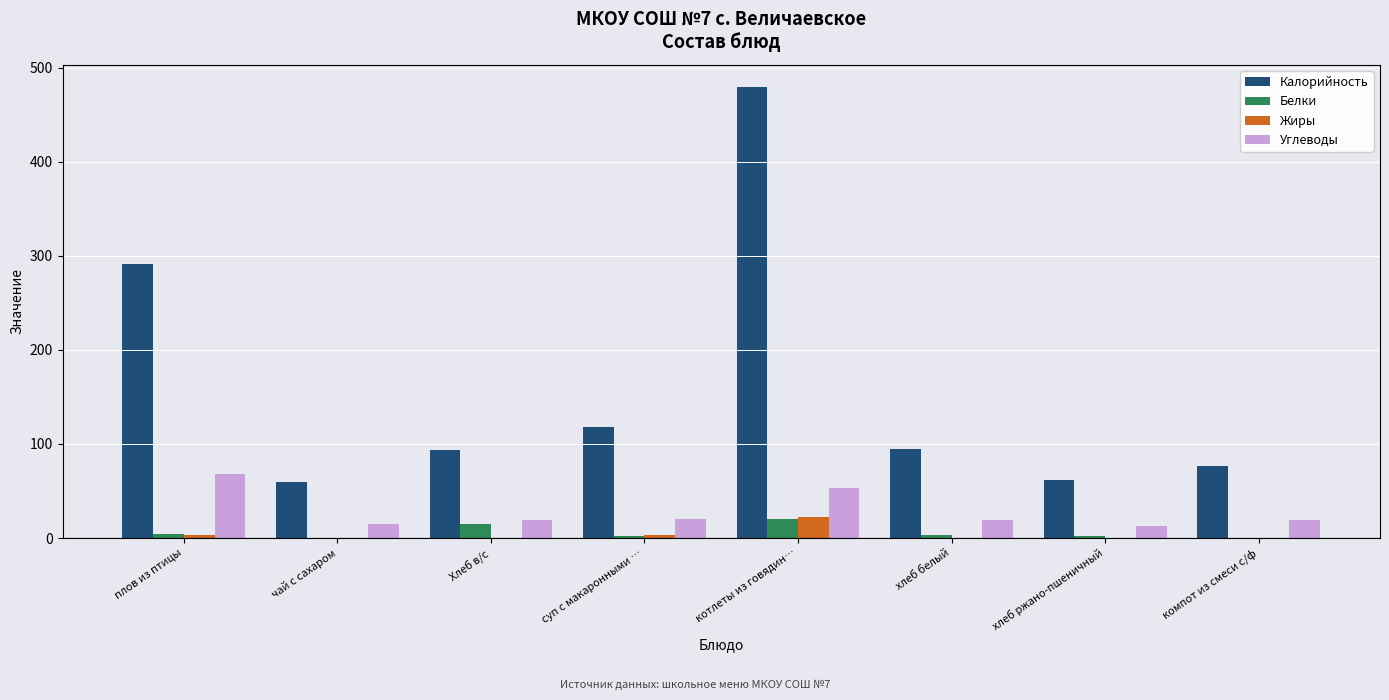

At which label does Калорийность reach its peak?

котлеты из говядин…